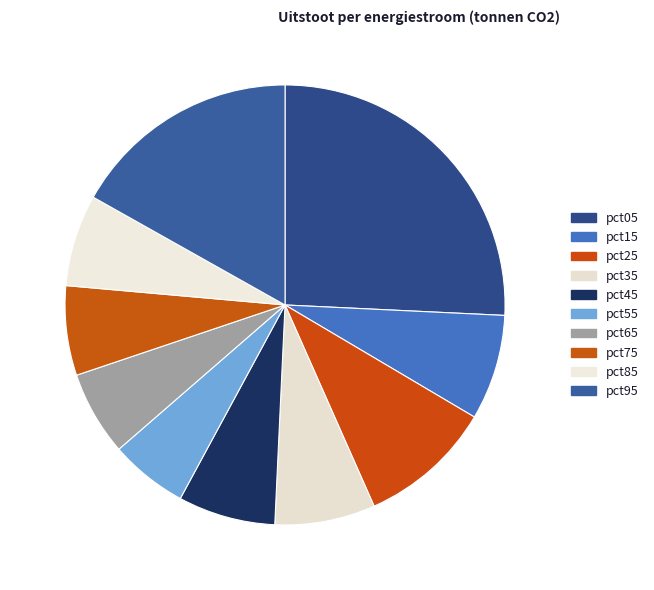

To the nearest percent, what percentage of the pie is pct15?

8%